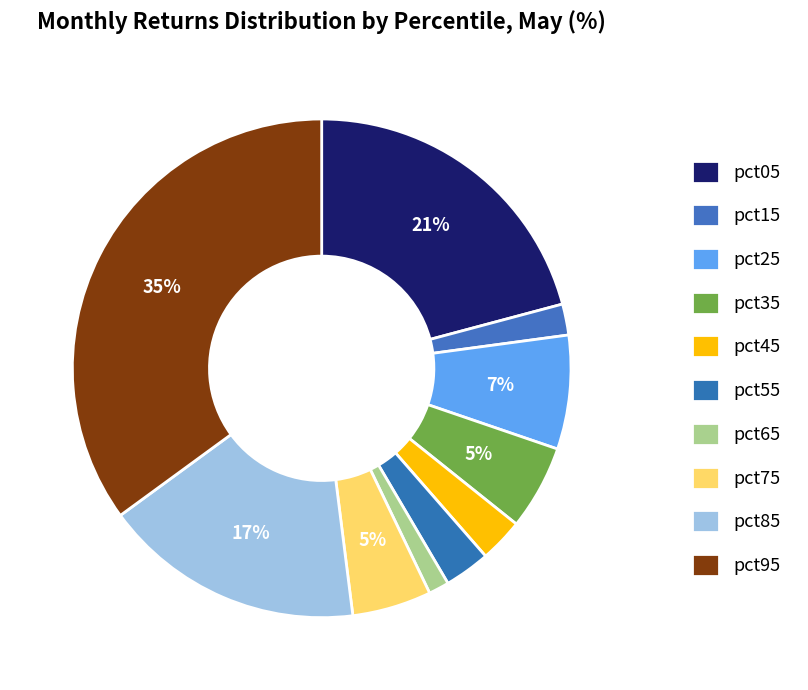

To the nearest percent, what is the difference between the largest and smallest slice percentages?

34%